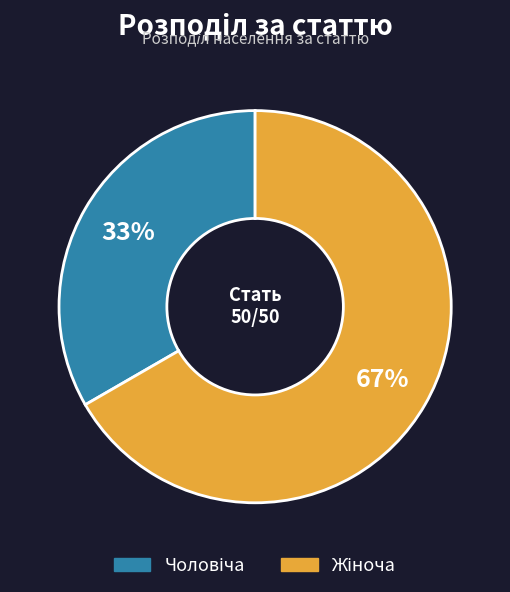

To the nearest percent, what is the average slice percentage?

50%